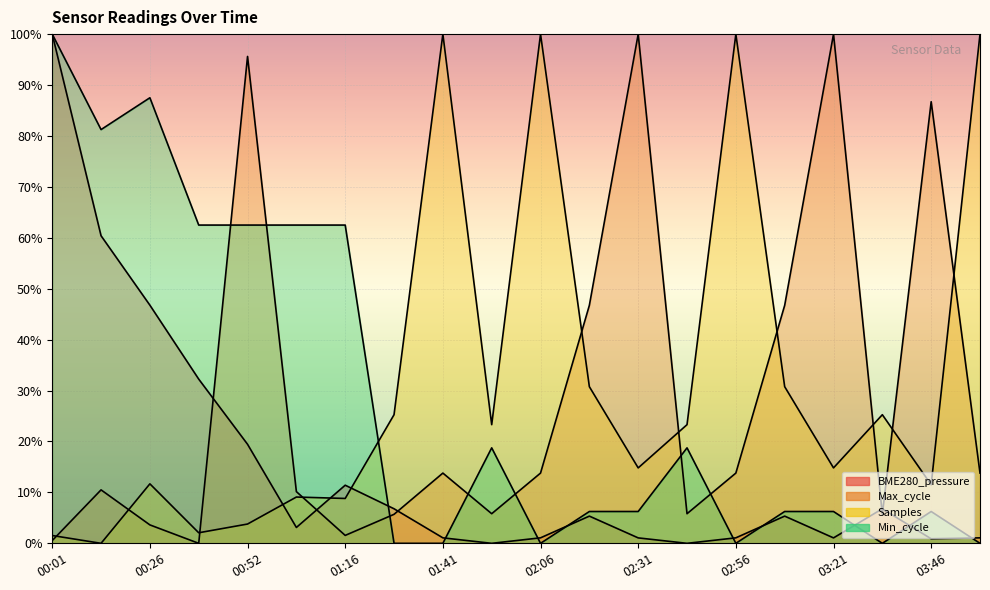

What are all the series names shown in the legend?

BME280_pressure, Max_cycle, Samples, Min_cycle